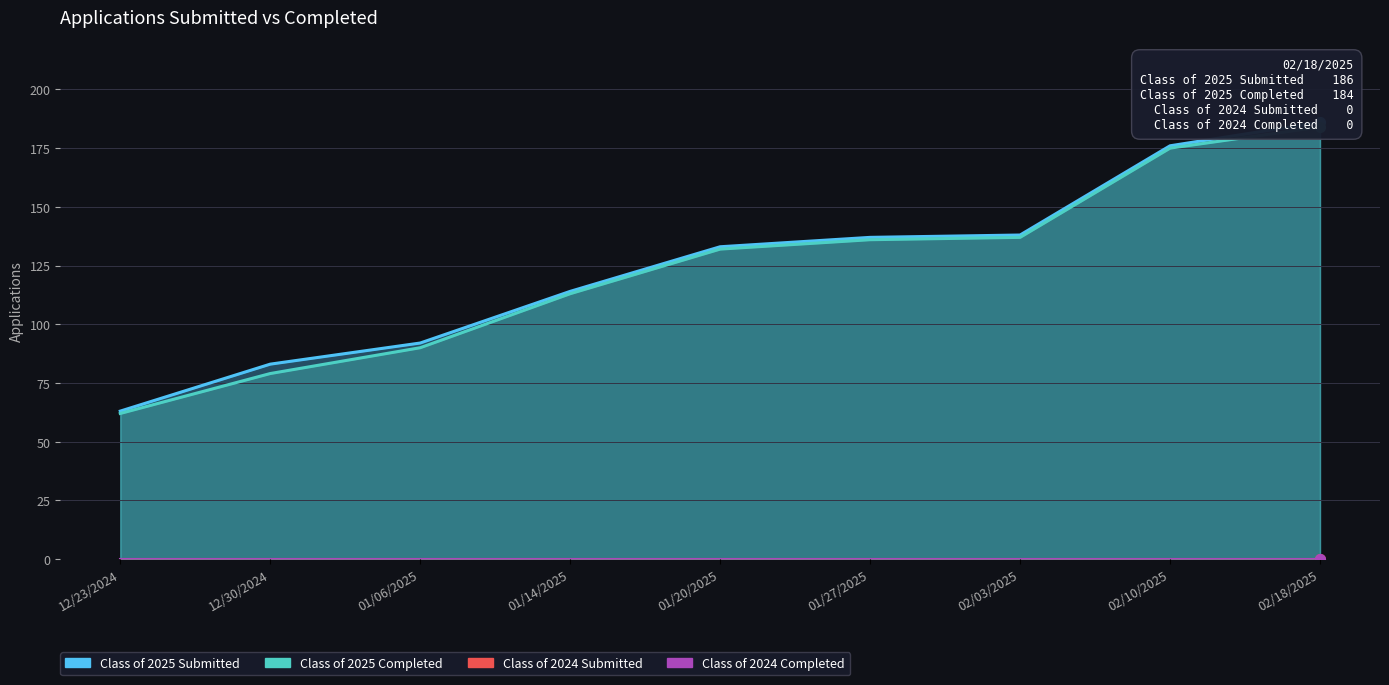

Is the value of Class of 2025 Completed at 12/30/2024 greater than the value of Class of 2025 Submitted at 01/14/2025?

No